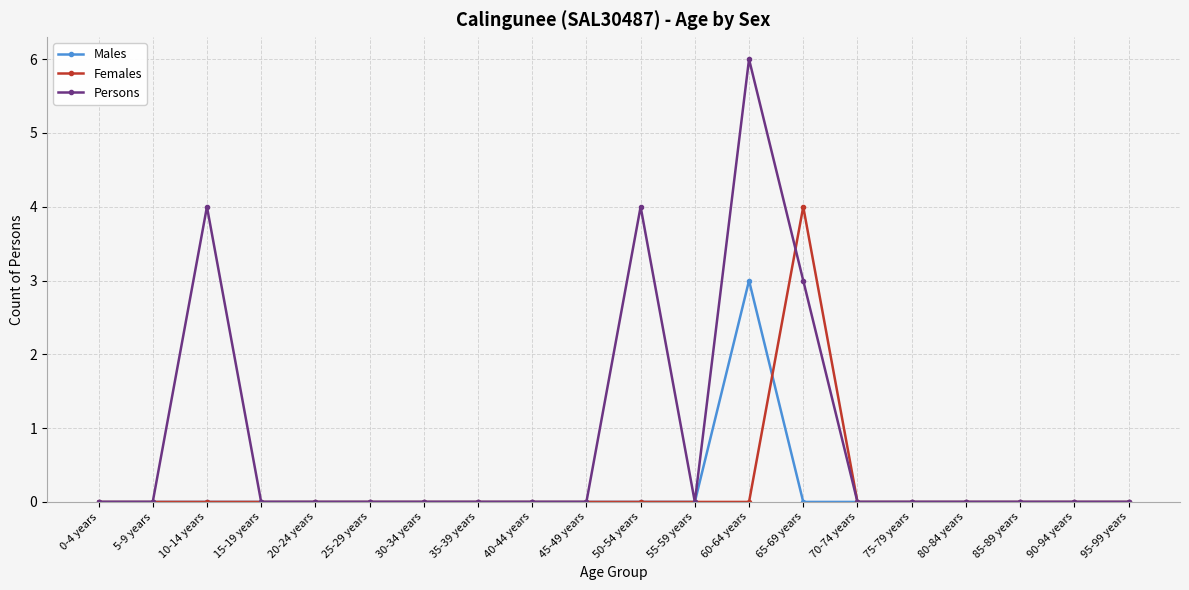

How many lines are shown in the chart?

3